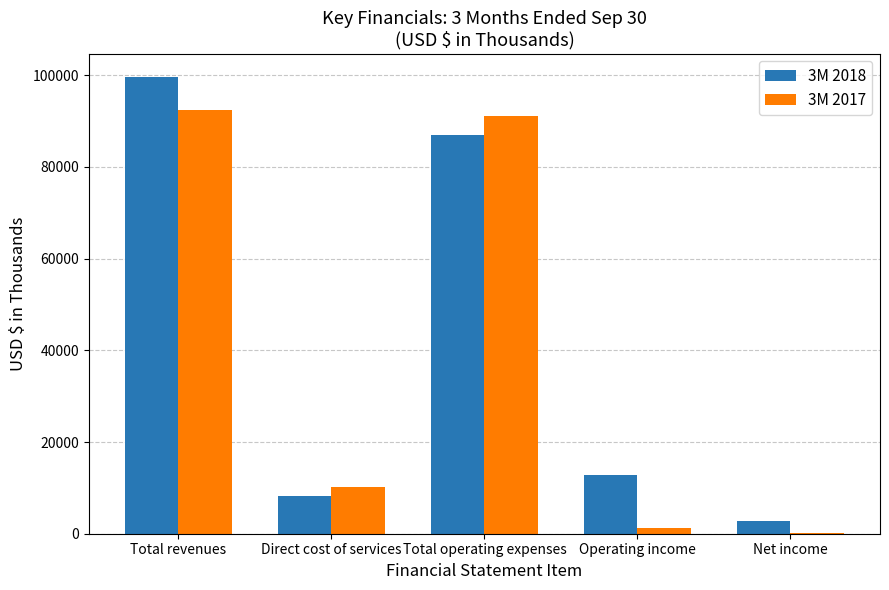

What is the average value of the 3M 2017 series?

39022